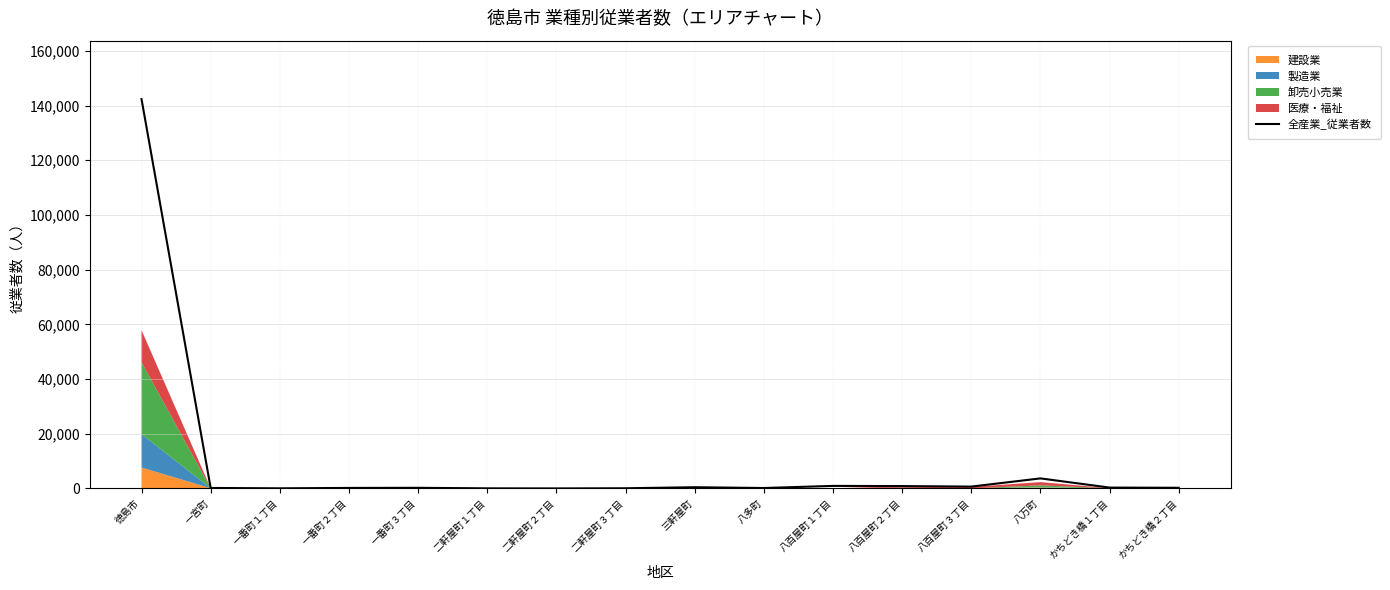

What is the sum of the values at 八百屋町２丁目 and 八万町?

4574